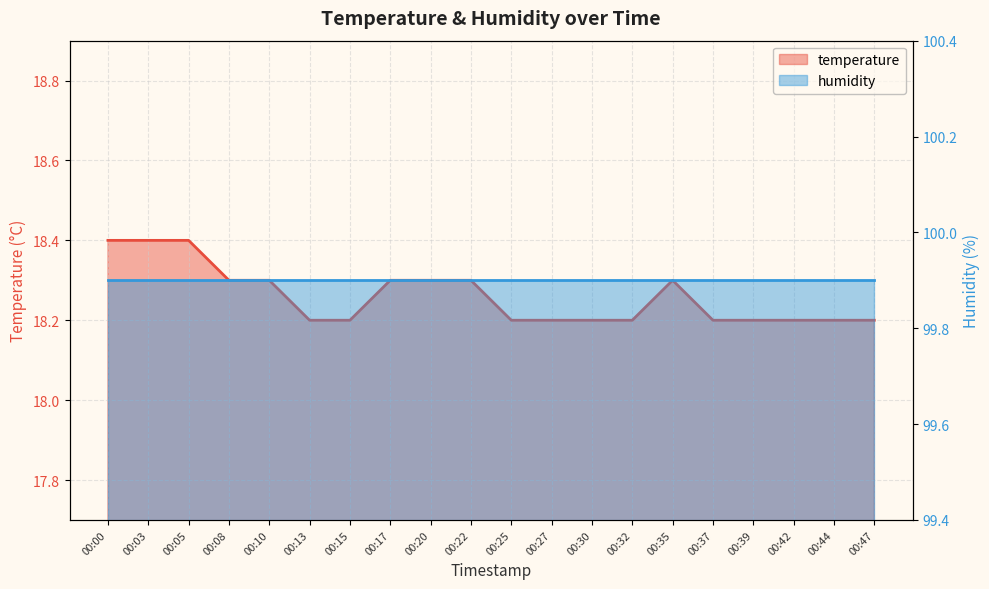

Reading left to right, list all the values displayed in this chart.

18.4	18.4	18.4	18.3	18.3	18.2	18.2	18.3	18.3	18.3	18.2	18.2	18.2	18.2	18.3	18.2	18.2	18.2	18.2	18.2